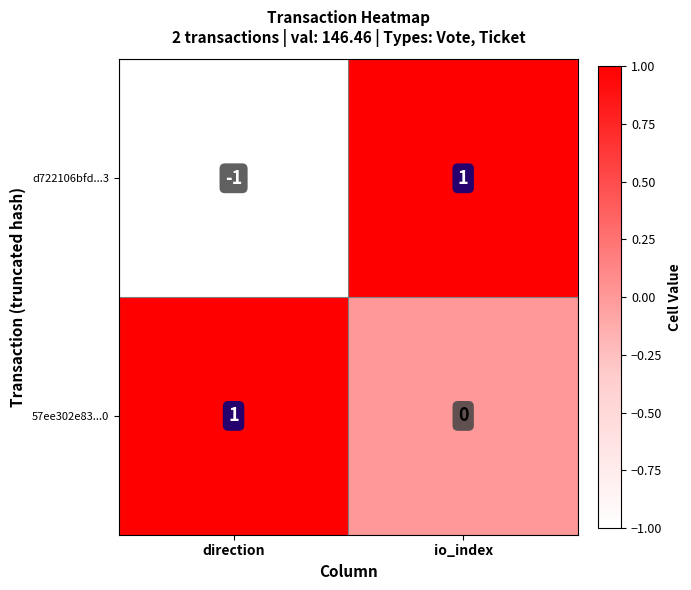

At which label is 57ee302e83...0 closest to 0?

io_index